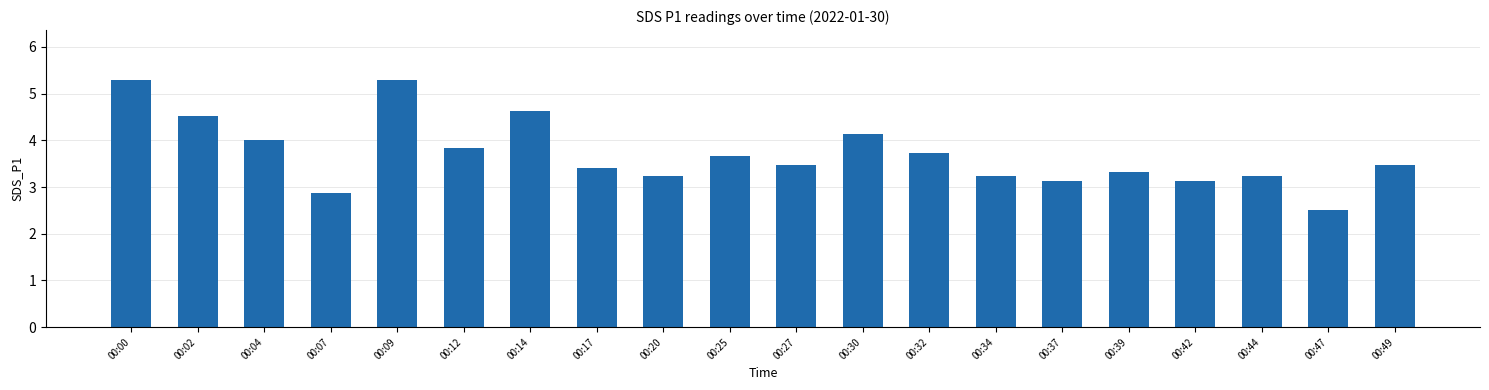

Between 00:14 and 00:25, which is larger?

00:14